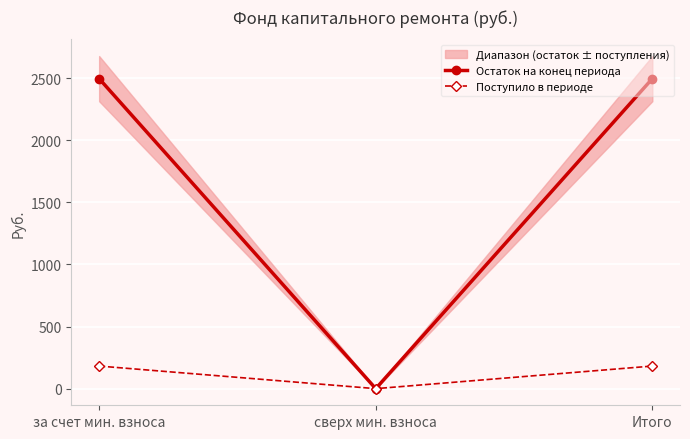

Which category has the lowest value across all series?

сверх мин. взноса